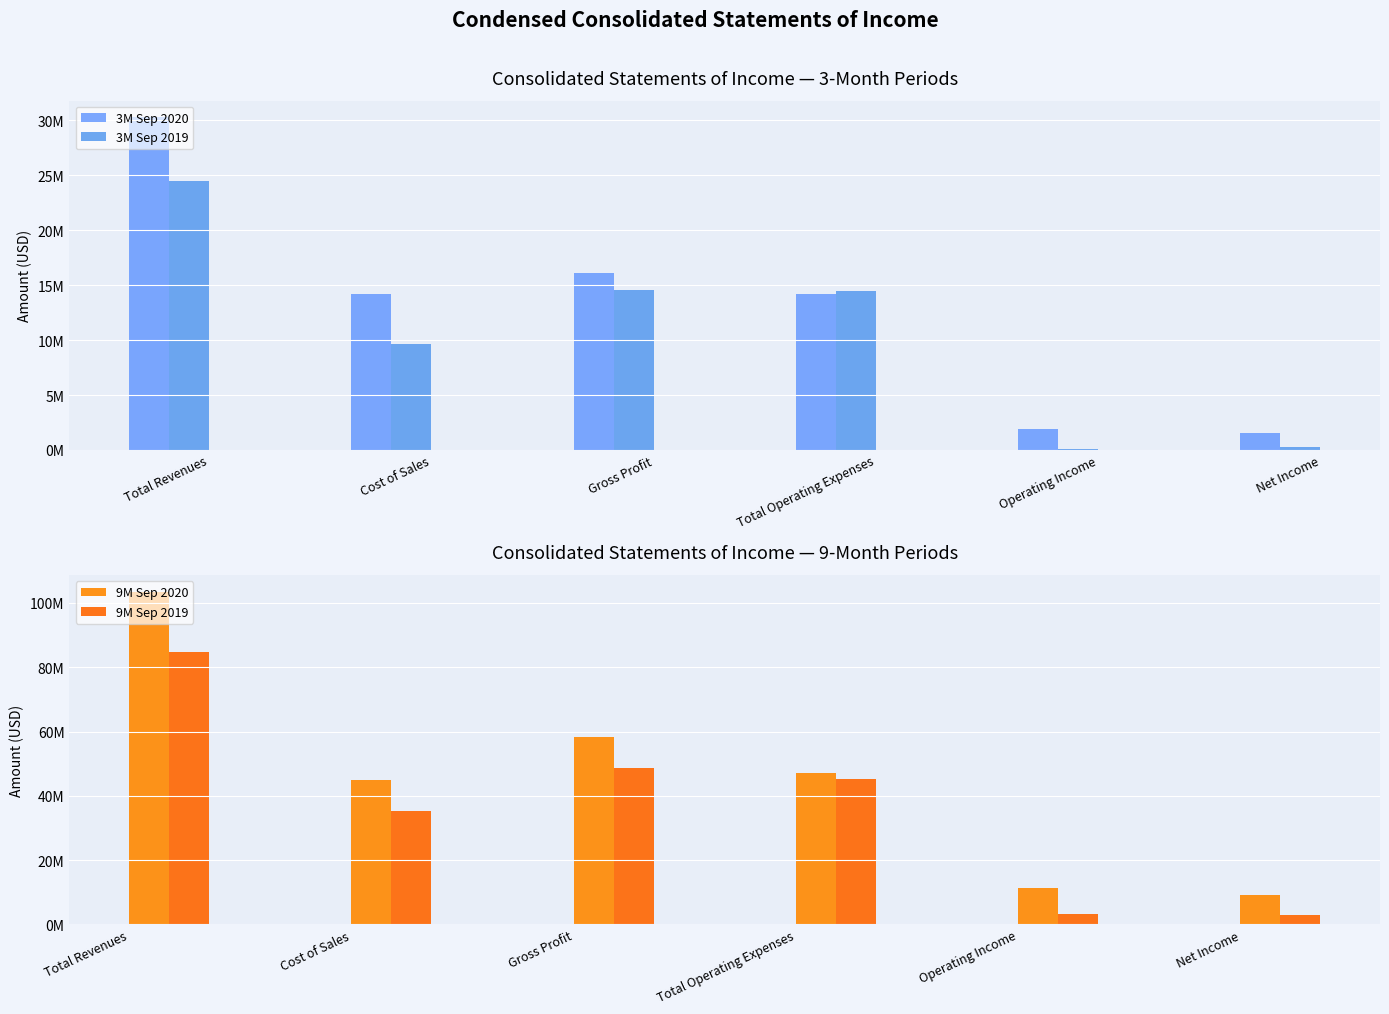

What is the smallest value displayed?

127683